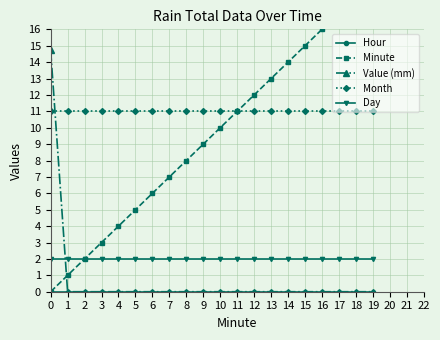

What is the average value of the Day series?

2.0